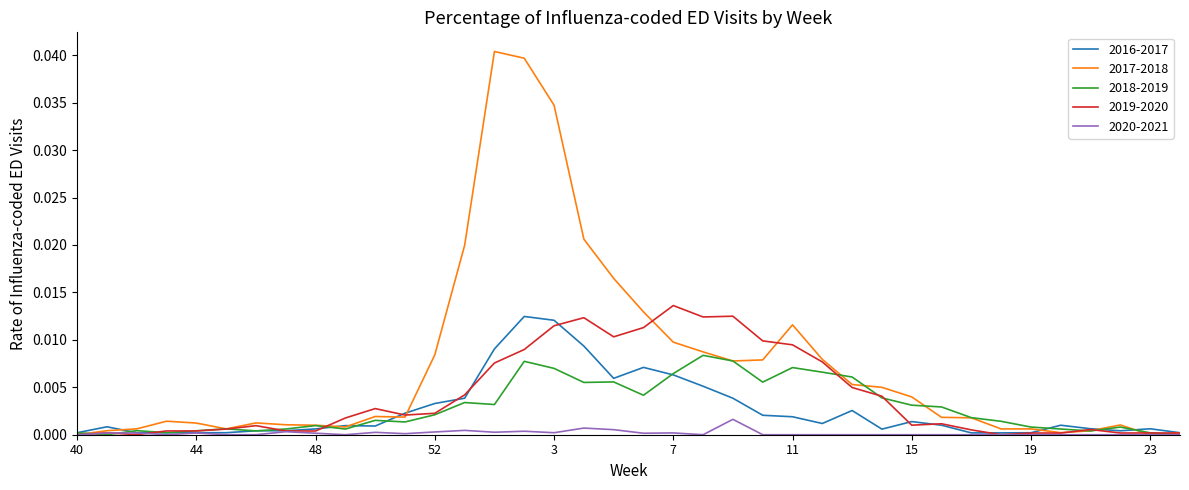

Which series has the largest total across all categories?

2017-2018